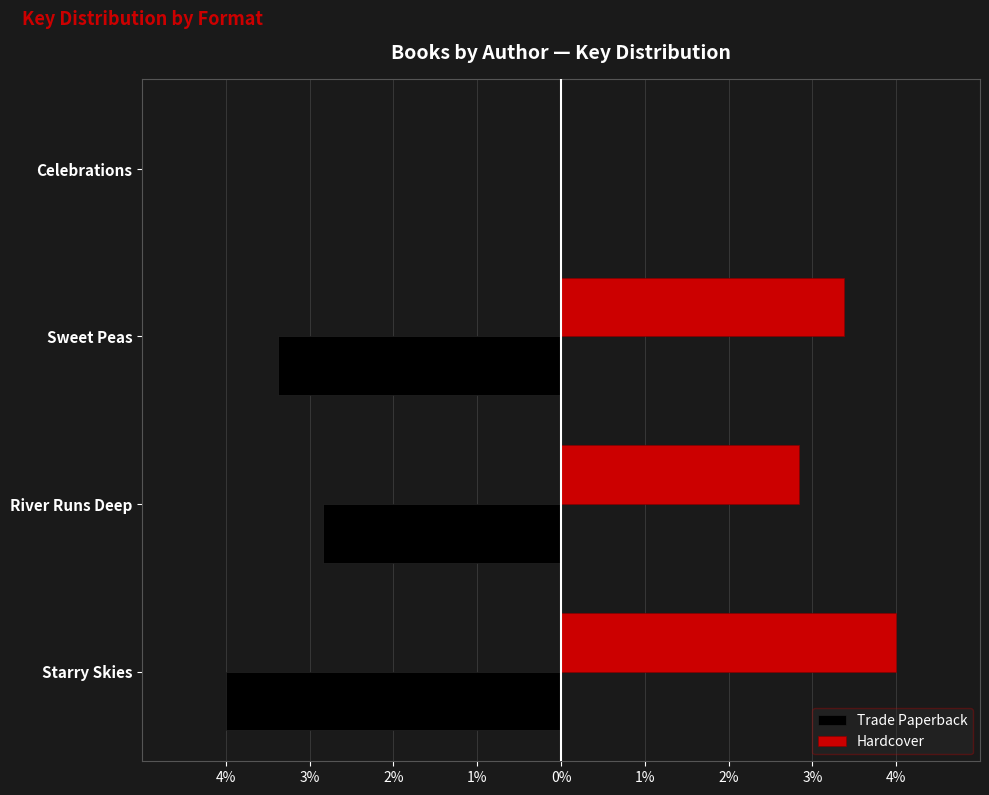

What are all the series names shown in the legend?

Trade Paperback, Hardcover